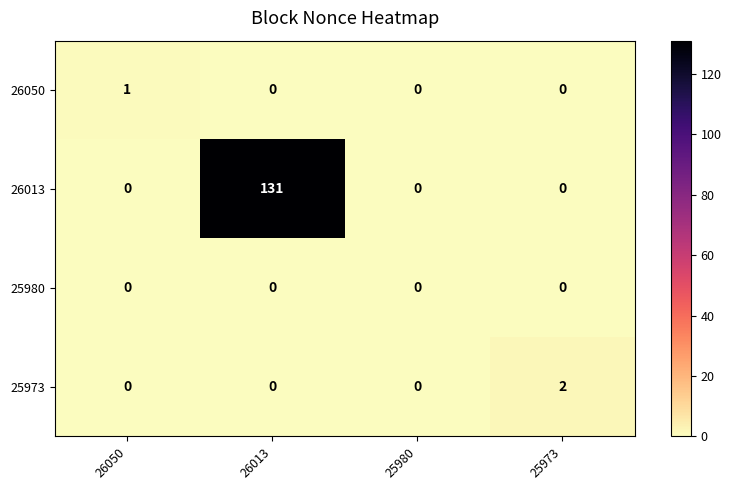

Rank the series by their maximum value, from lowest to highest.

25980, 26050, 25973, 26013